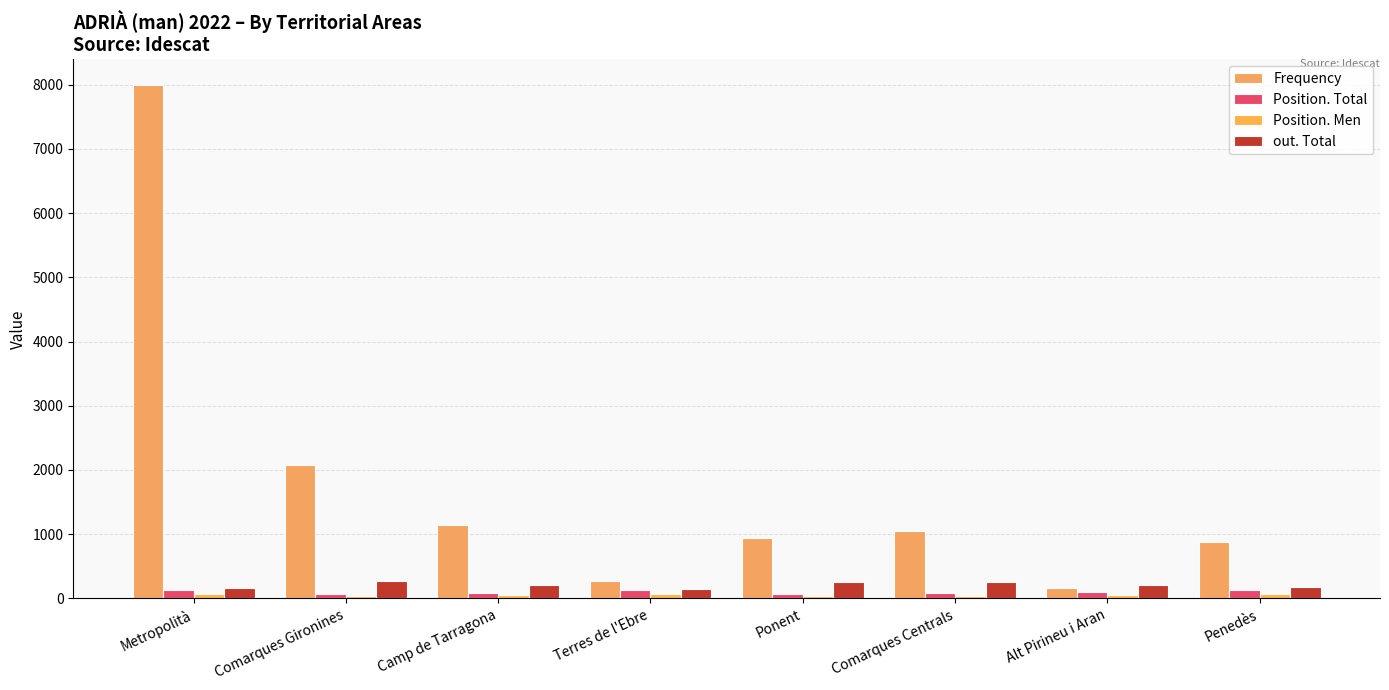

Rank the series at Comarques Gironines from highest to lowest value.

Frequency, out. Total, Position. Total, Position. Men